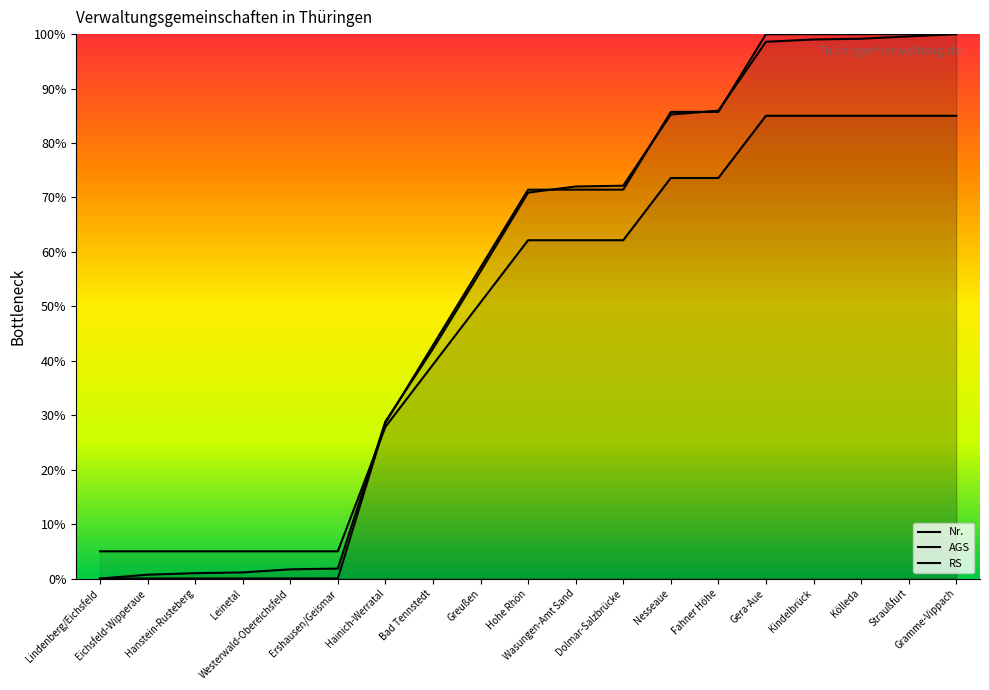

The value of Nr. at Straußfurt is 17.4. True or false?

False